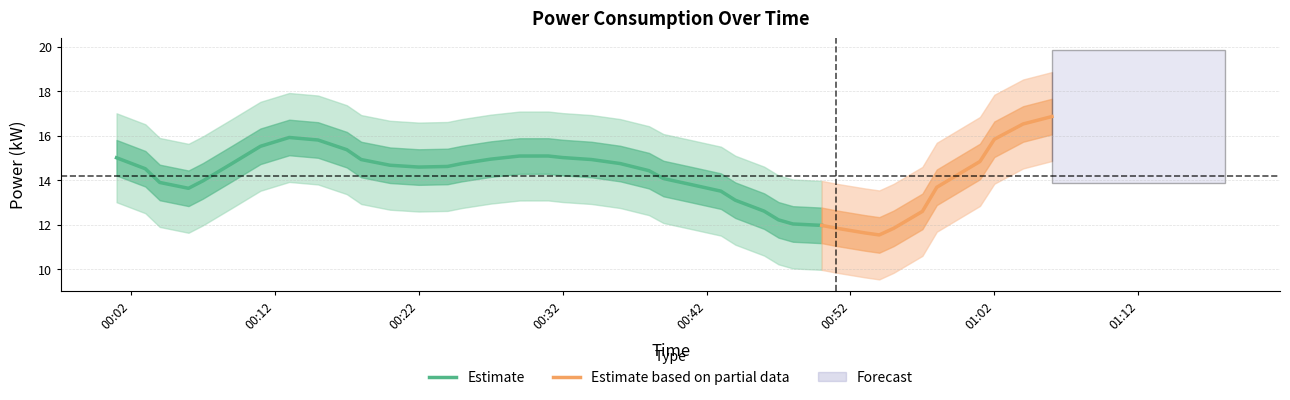

Does the chart have visible grid lines?

Yes